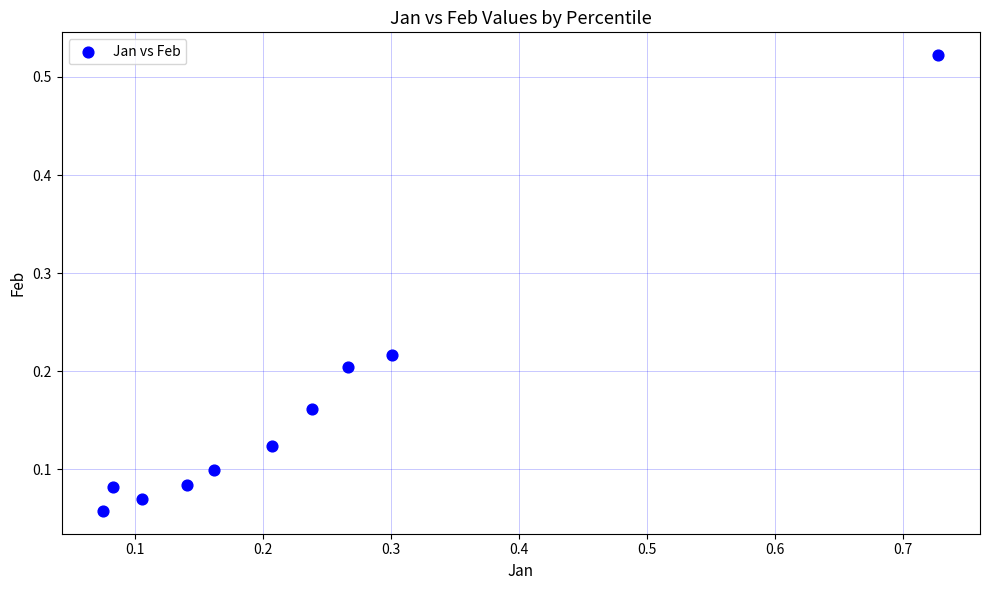

What is the range of X values (max minus min)?

0.7